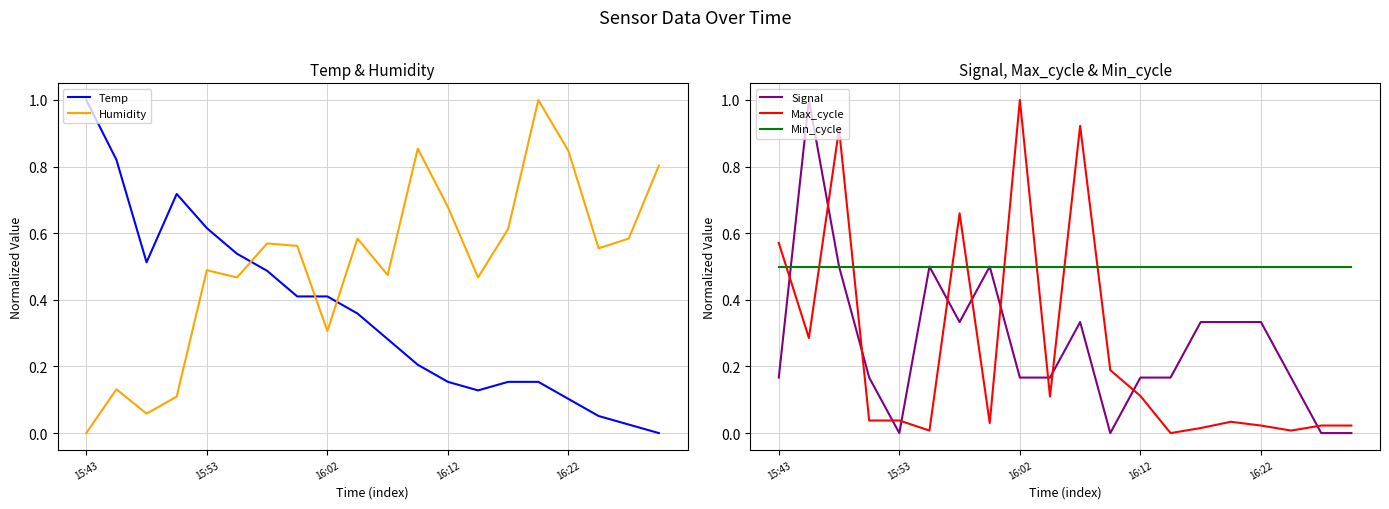

How many values in Max_cycle are above zero?

19